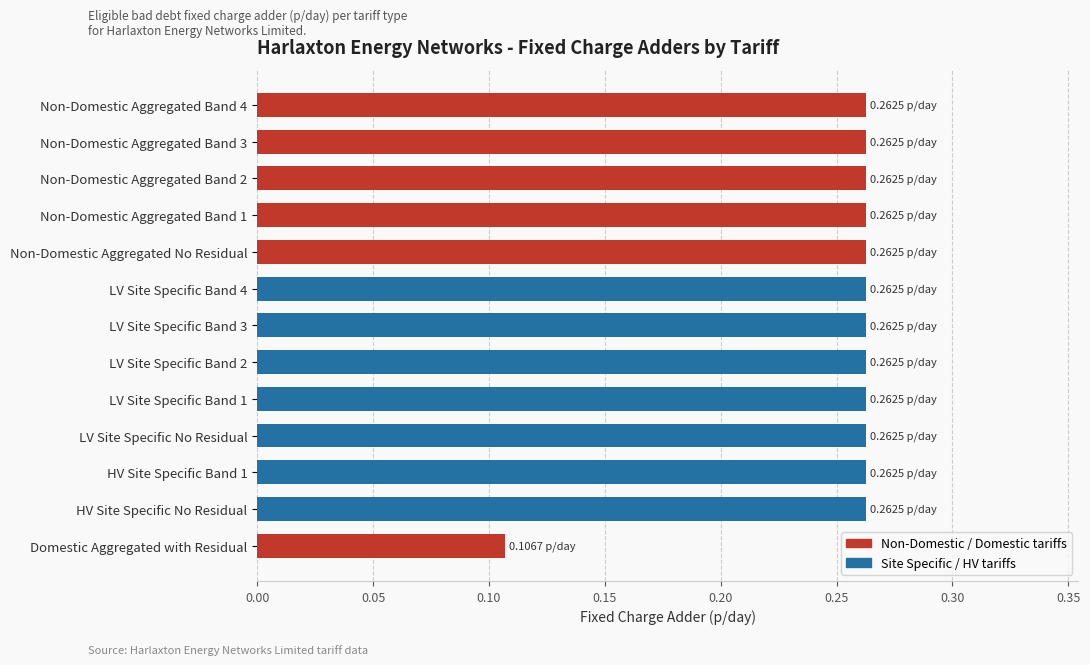

What is the difference between the maximum and minimum values?

0.2